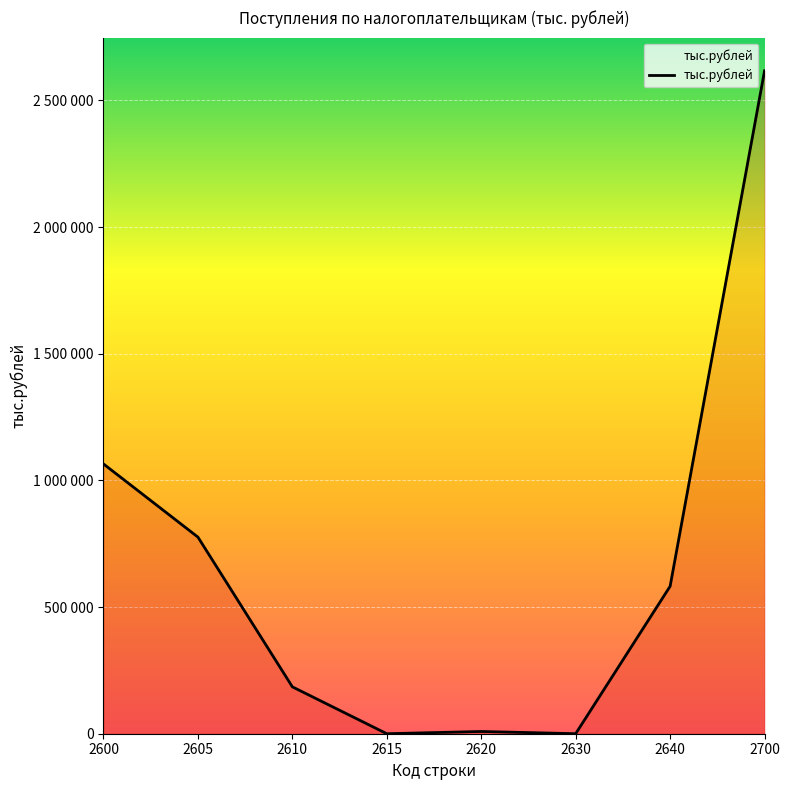

List the labels in order of value, largest first.

2700, 2600, 2605, 2640, 2610, 2620, 2630, 2615